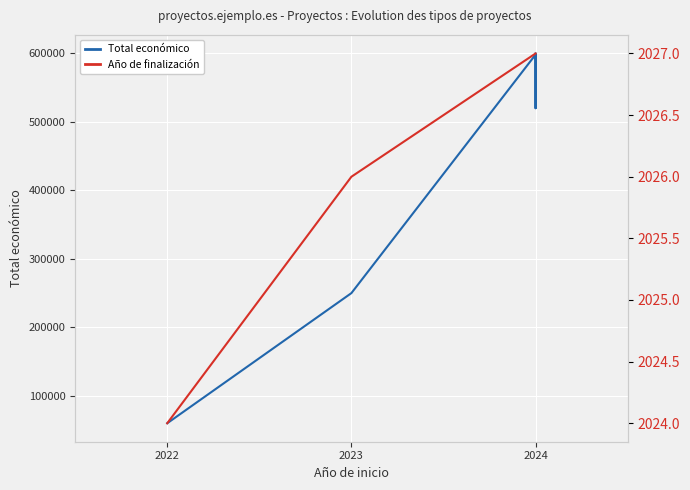

Count the Año de finalización values in the range 2026 to 2027.

4